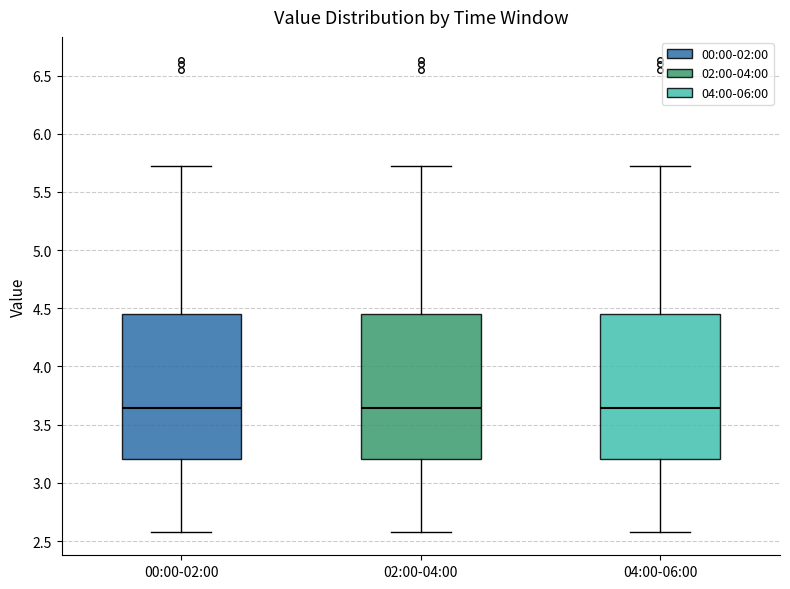

Reading left to right, transcribe this box plot: for each box, give where its median line is, the range the box spans, and where its two whiskers end, as read against the y-axis. The values are not printed on the chart, so give them approximately, as read against the axis.

00:00-02:00: median 3.65, box 3.20 to 4.45, whiskers 2.60 to 5.70
02:00-04:00: median 3.65, box 3.20 to 4.45, whiskers 2.60 to 5.70
04:00-06:00: median 3.65, box 3.20 to 4.45, whiskers 2.60 to 5.70